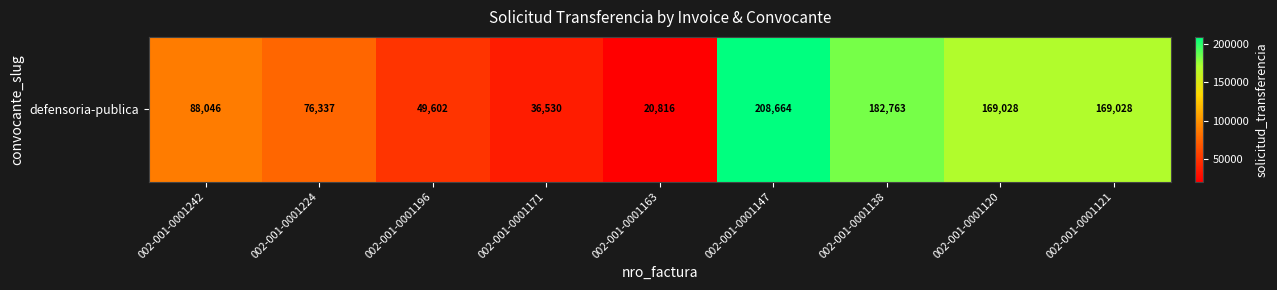

Reading left to right, list all the values displayed in this chart.

88046	76337	49602	36530	20816	208664	182763	169028	169028